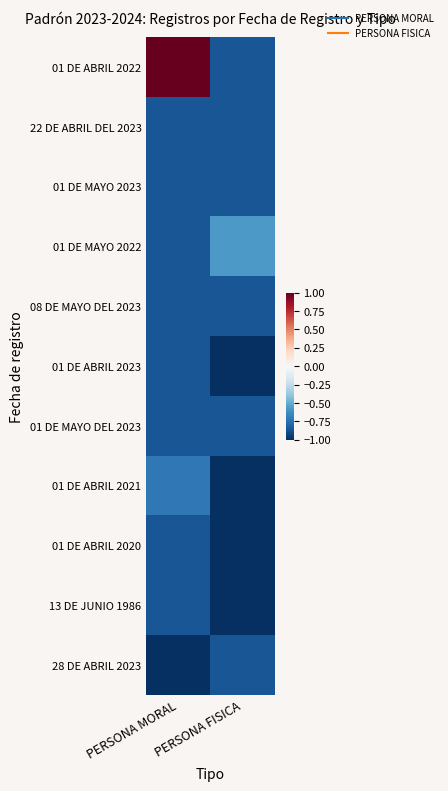

Reading right to left, list all the values displayed in this chart.

01 DE ABRIL 2022: PERSONA FISICA=-0.9	PERSONA MORAL=1.0
22 DE ABRIL DEL 2023: PERSONA FISICA=-0.9	PERSONA MORAL=-0.9
01 DE MAYO 2023: PERSONA FISICA=-0.9	PERSONA MORAL=-0.9
01 DE MAYO 2022: PERSONA FISICA=-0.6	PERSONA MORAL=-0.9
08 DE MAYO DEL 2023: PERSONA FISICA=-0.9	PERSONA MORAL=-0.9
01 DE ABRIL 2023: PERSONA FISICA=-1.0	PERSONA MORAL=-0.9
01 DE MAYO DEL 2023: PERSONA FISICA=-0.9	PERSONA MORAL=-0.9
01 DE ABRIL 2021: PERSONA FISICA=-1.0	PERSONA MORAL=-0.7
01 DE ABRIL 2020: PERSONA FISICA=-1.0	PERSONA MORAL=-0.9
13 DE JUNIO 1986: PERSONA FISICA=-1.0	PERSONA MORAL=-0.9
28 DE ABRIL 2023: PERSONA FISICA=-0.9	PERSONA MORAL=-1.0